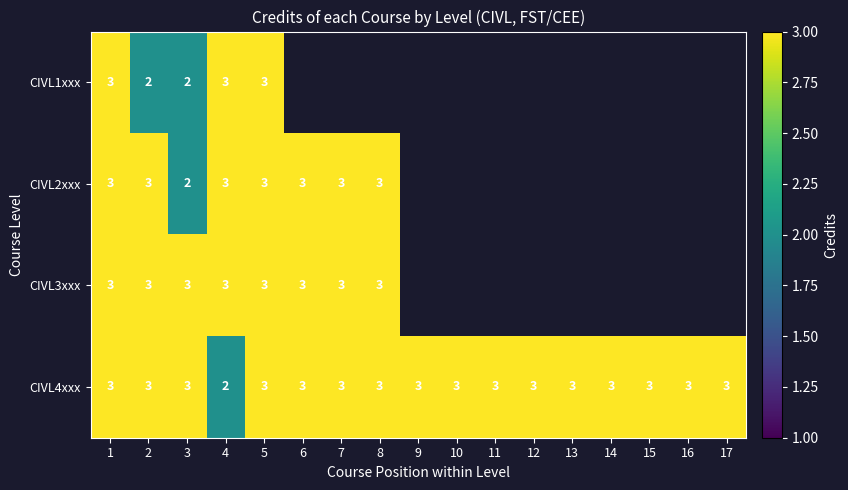

True or false: CIVL4xxx has a value of 3 at 1.

True